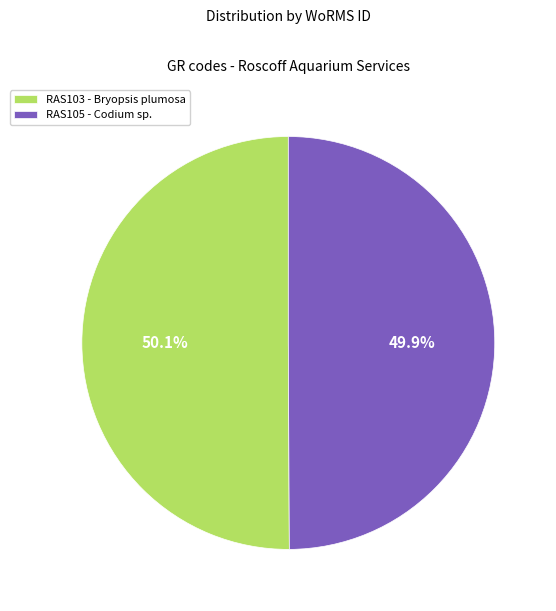

What is the ratio of the value at RAS103 - Bryopsis plumosa to the value at RAS105 - Codium sp.?

1.0